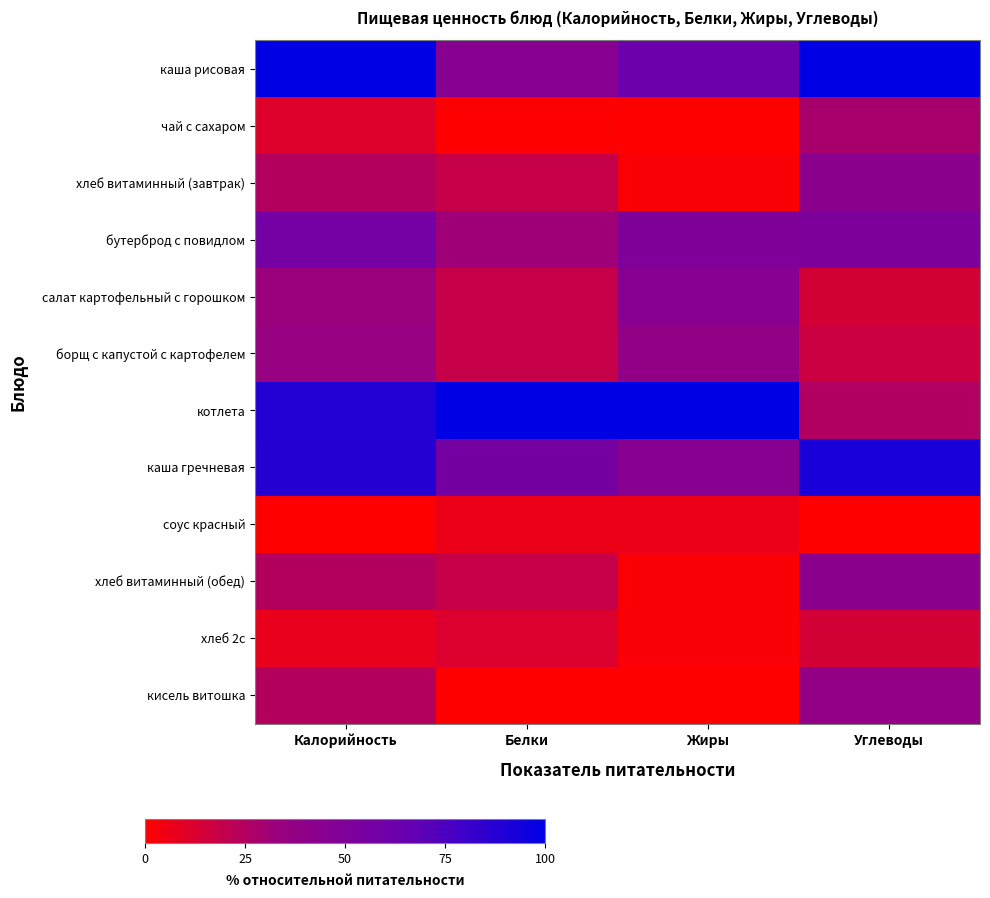

Rank the series at Жиры from lowest to highest value.

чай с сахаром, кисель витошка, хлеб витаминный (завтрак), хлеб витаминный (обед), хлеб 2с, соус красный, борщ с капустой с картофелем, салат картофельный с горошком, каша гречневая, бутерброд с повидлом, каша рисовая, котлета